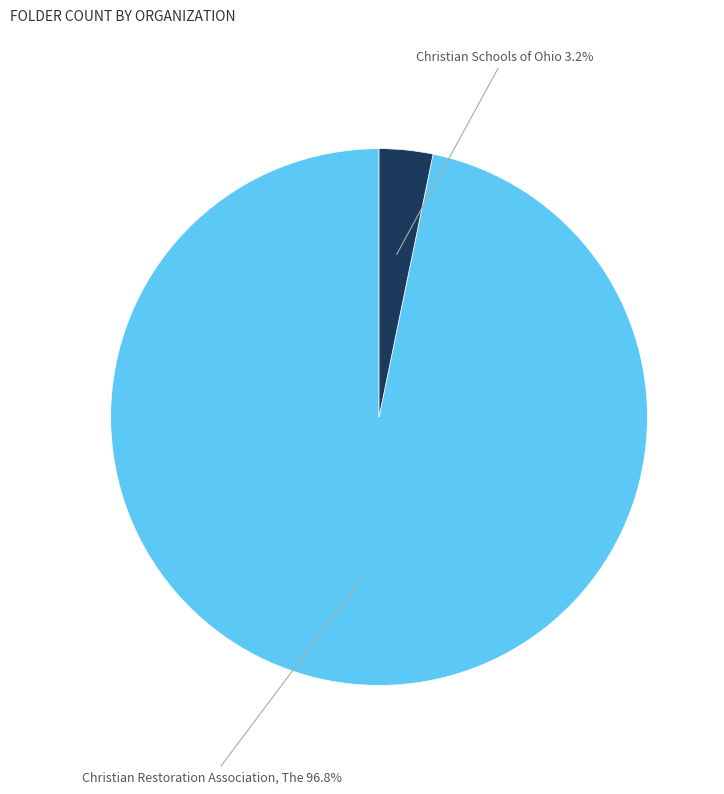

Does any single category account for the majority?

Yes